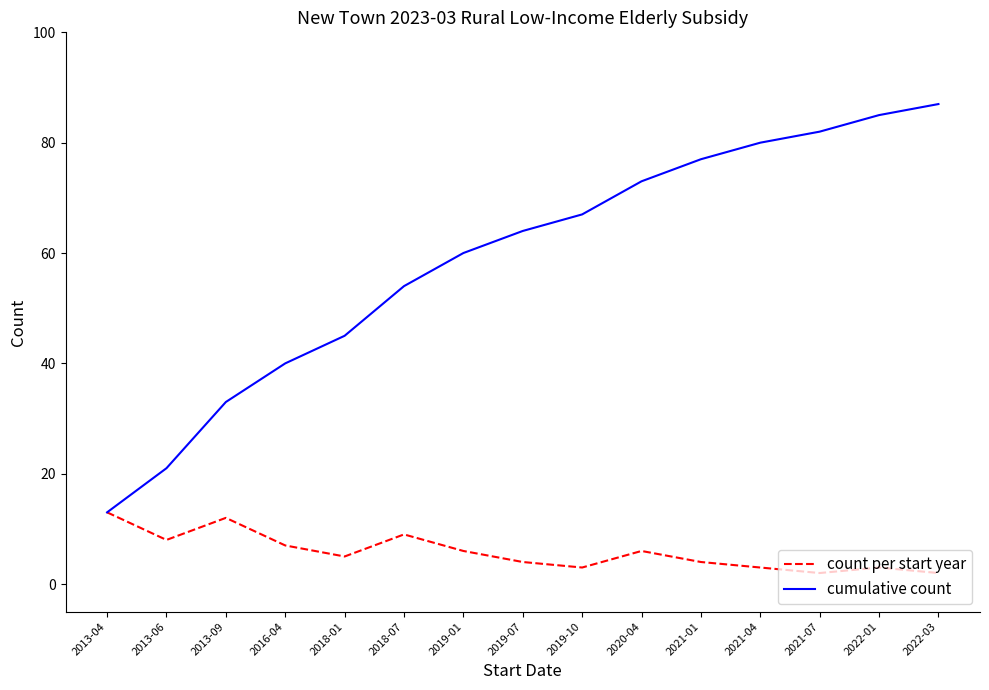

Reading left to right, list all the values displayed in this chart.

count per start year: 13	8	12	7	5	9	6	4	3	6	4	3	2	3	2
cumulative count: 13	21	33	40	45	54	60	64	67	73	77	80	82	85	87